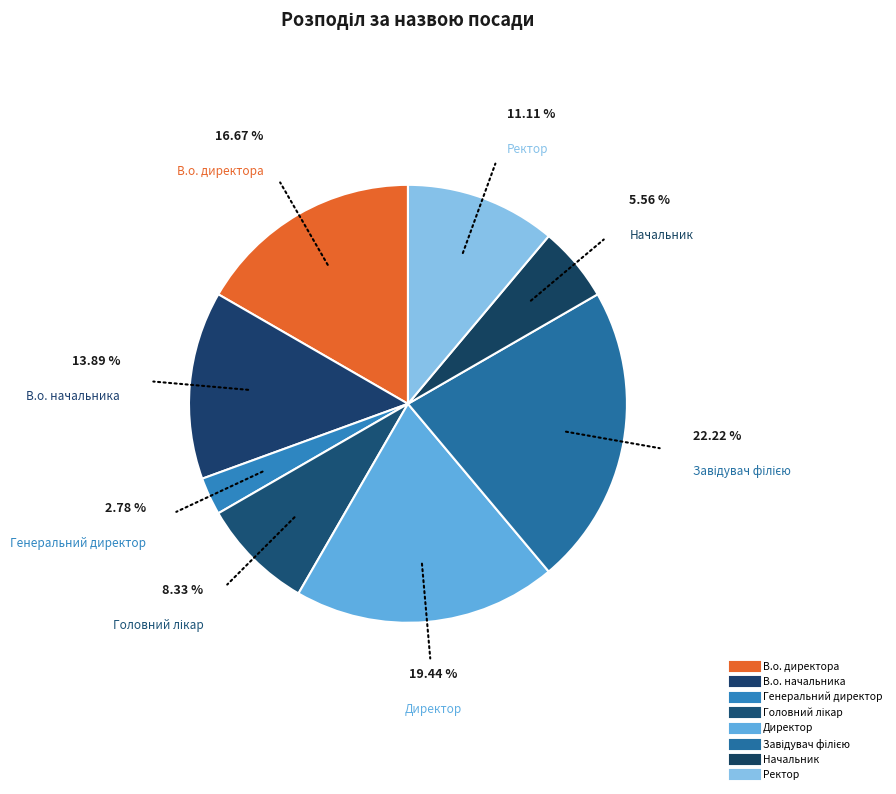

Count the number of slices in the pie.

8